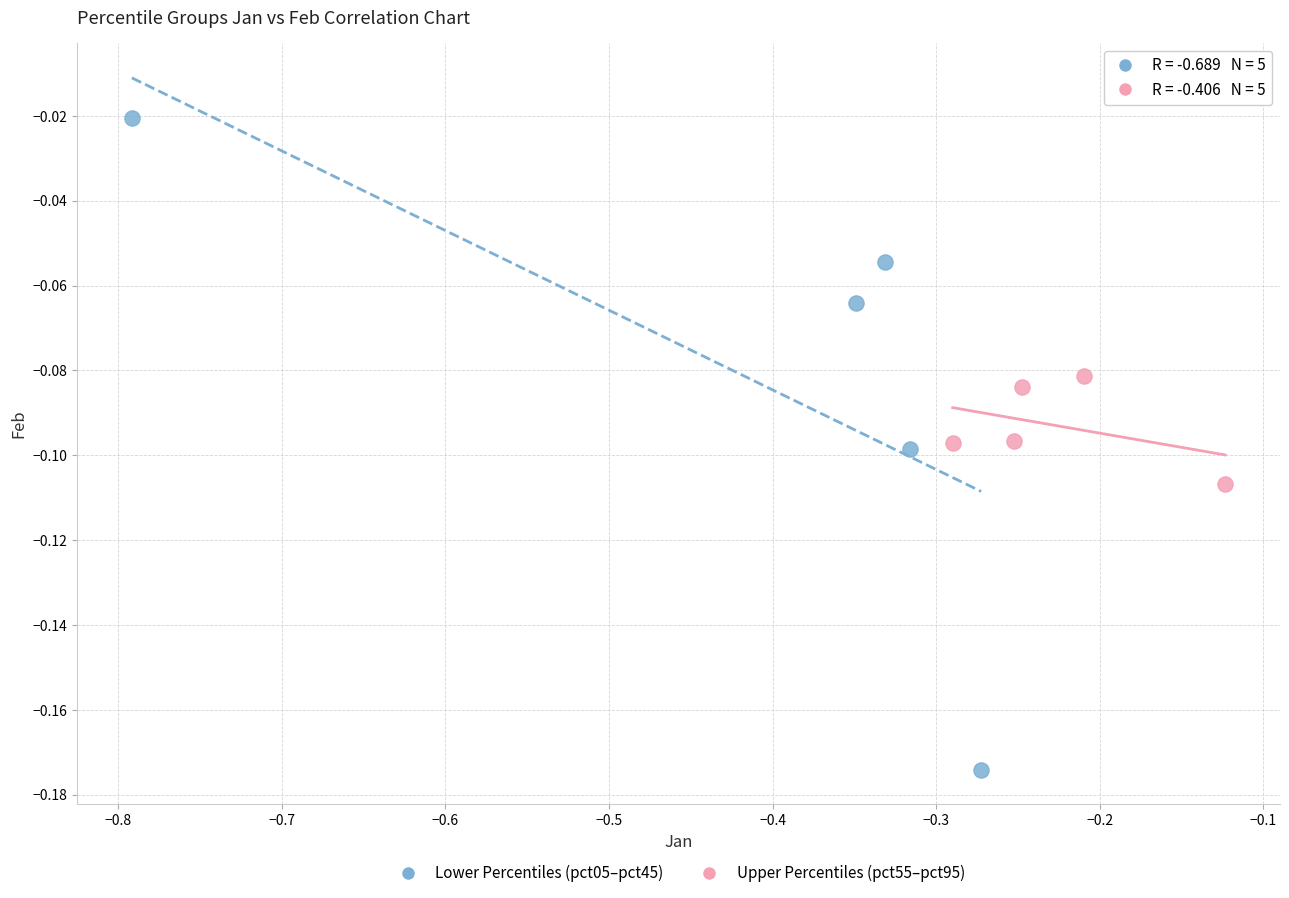

Which series reaches the minimum Y coordinate?

Lower Percentiles (pct05–pct45)